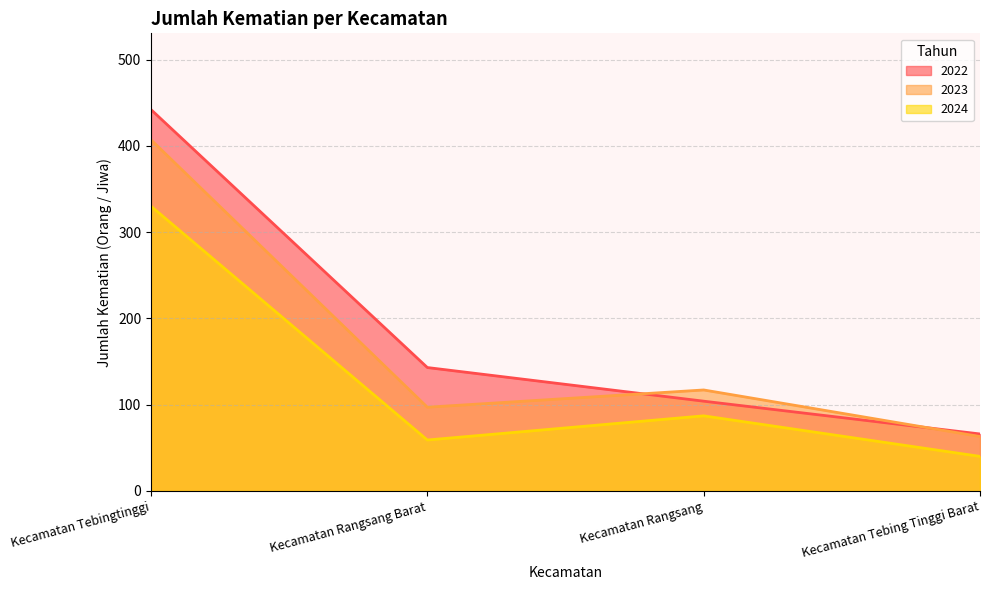

At Kecamatan Rangsang, list the series in order from smallest to largest.

2024, 2022, 2023